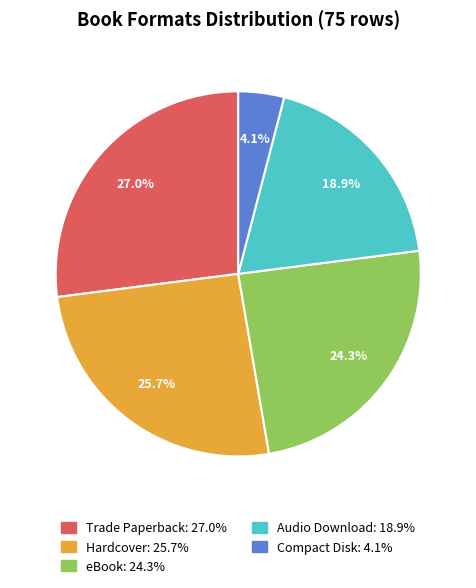

To the nearest percent, what is the combined percentage of Audio Download and Trade Paperback?

46%